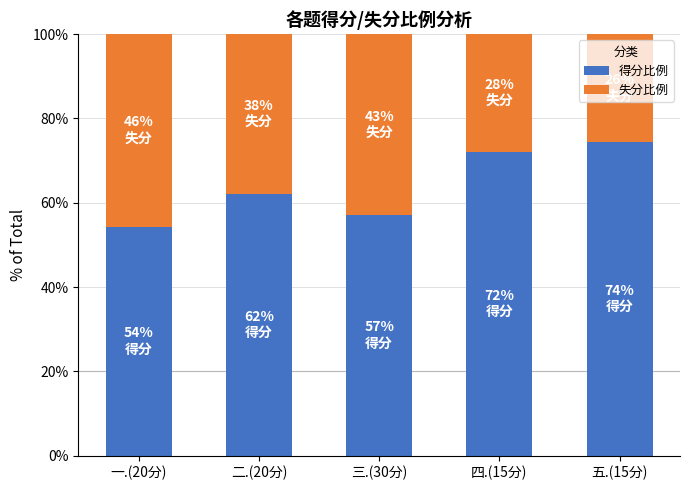

What value does the 得分比例 series have at 三.(30分)?

57.0